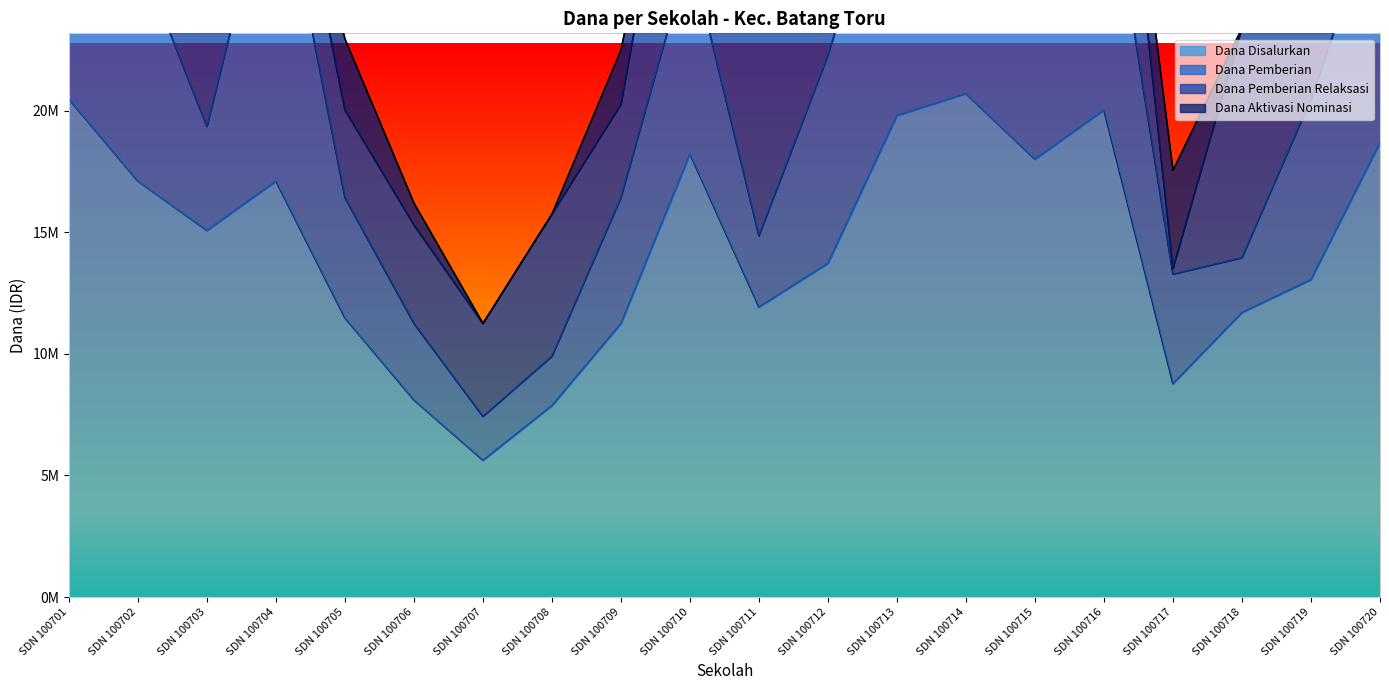

Which series has the largest total across all categories?

Dana Disalurkan